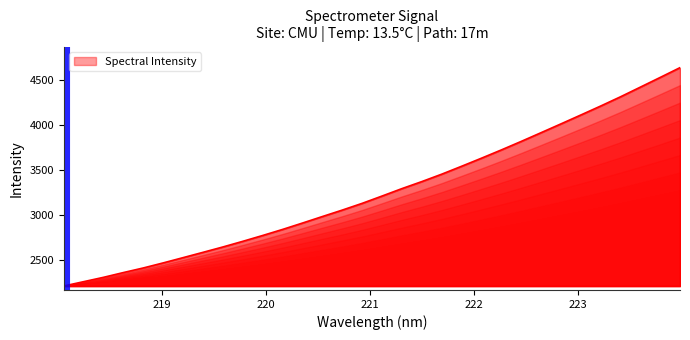

What is the difference between the maximum and minimum values?

2421.4